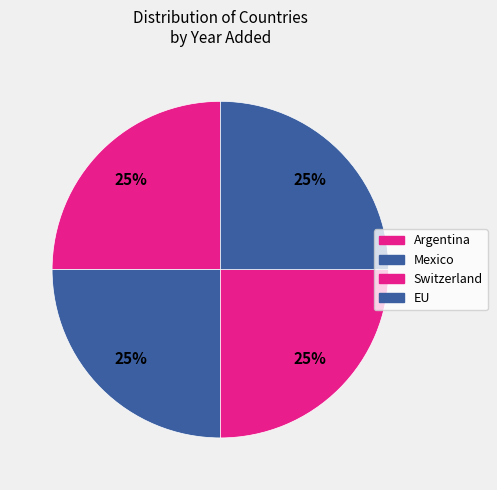

True or false: Switzerland accounts for 25% of the total.

True